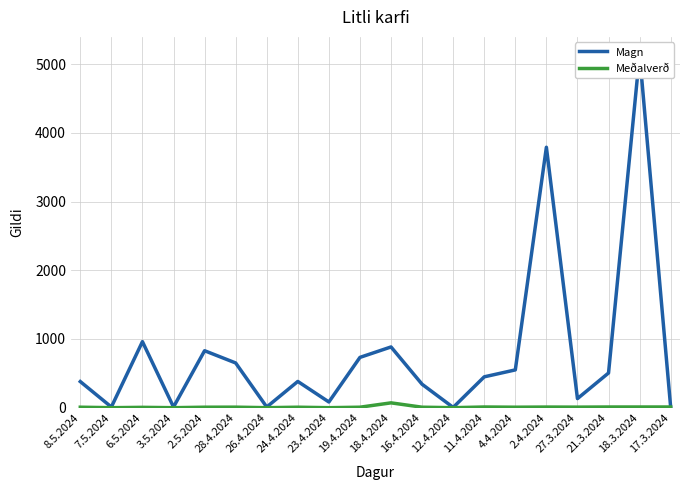

What is the difference between the Meðalverð values at 17.3.2024 and 16.4.2024?

3.0